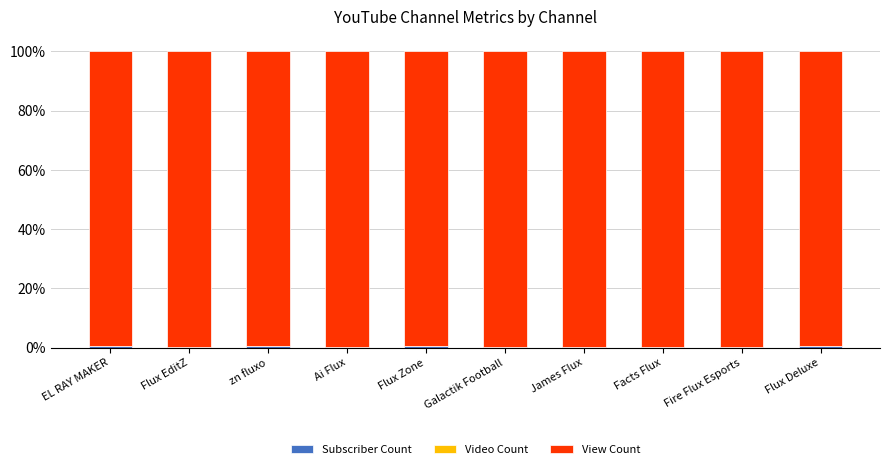

Rank the categories by Subscriber Count value from lowest to highest.

Fire Flux Esports, James Flux, Facts Flux, Ai Flux, Flux EditZ, Galactik Football, zn fluxo, Flux Zone, Flux Deluxe, EL RAY MAKER